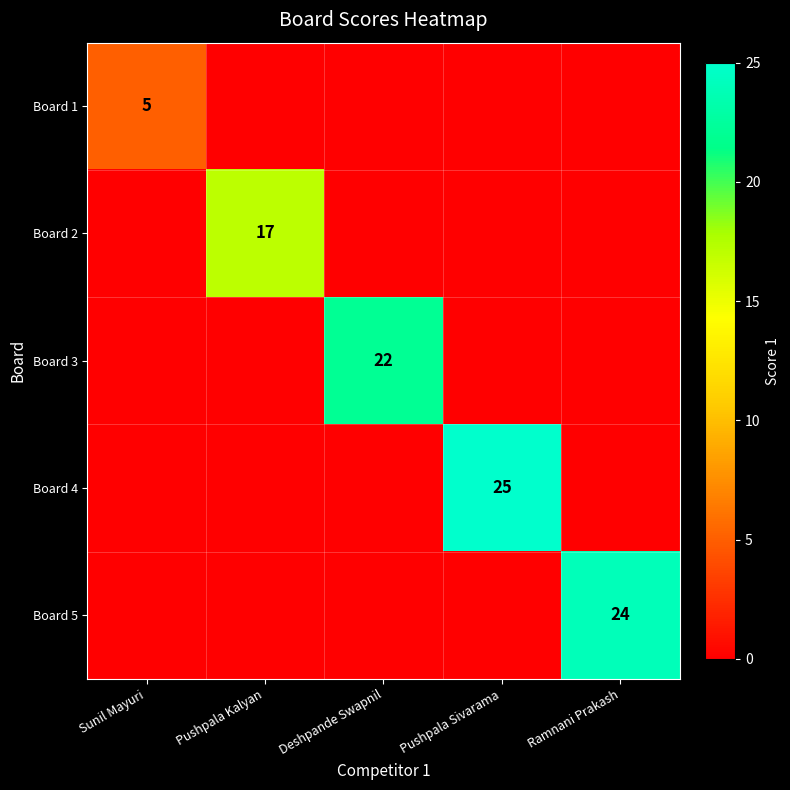

True or false: Board 4 has a value of 33 at Pushpala Sivarama.

False